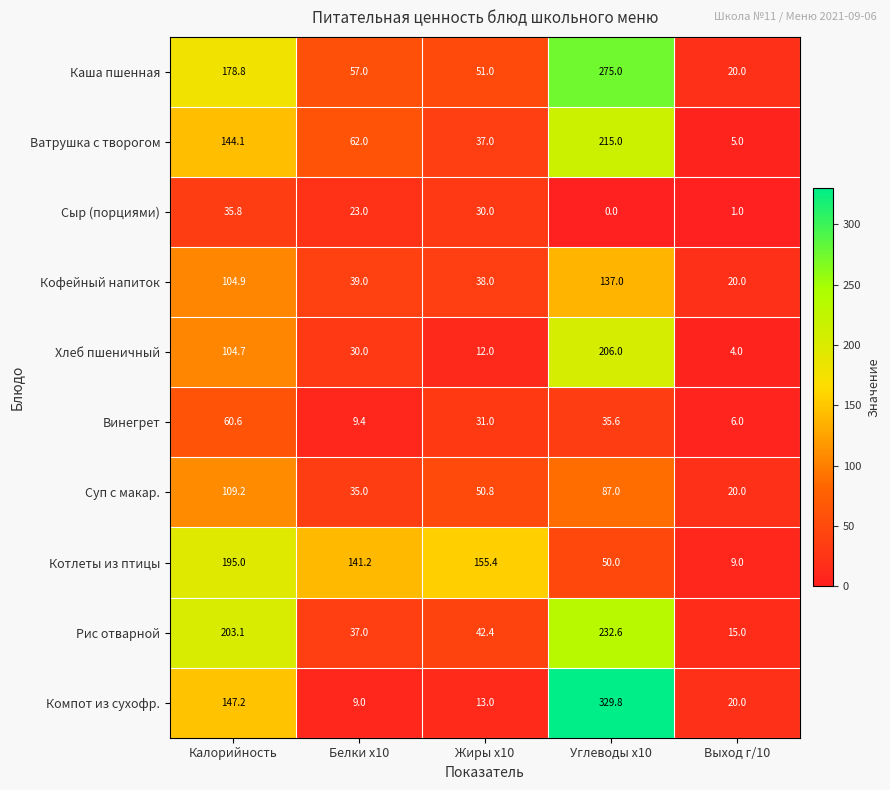

What is the difference between the highest and lowest values at Углеводы x10?

329.8